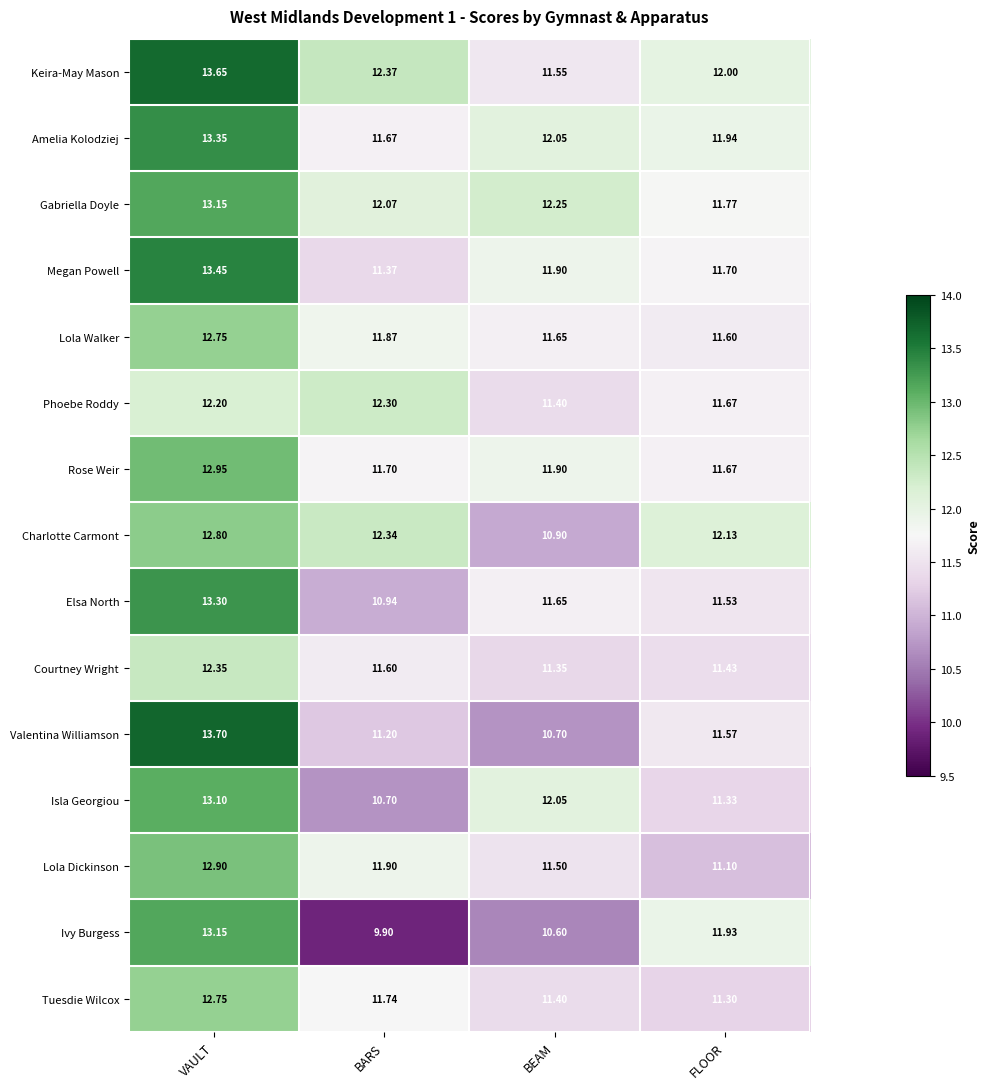

At which category does the chart reach its minimum across all series?

BARS